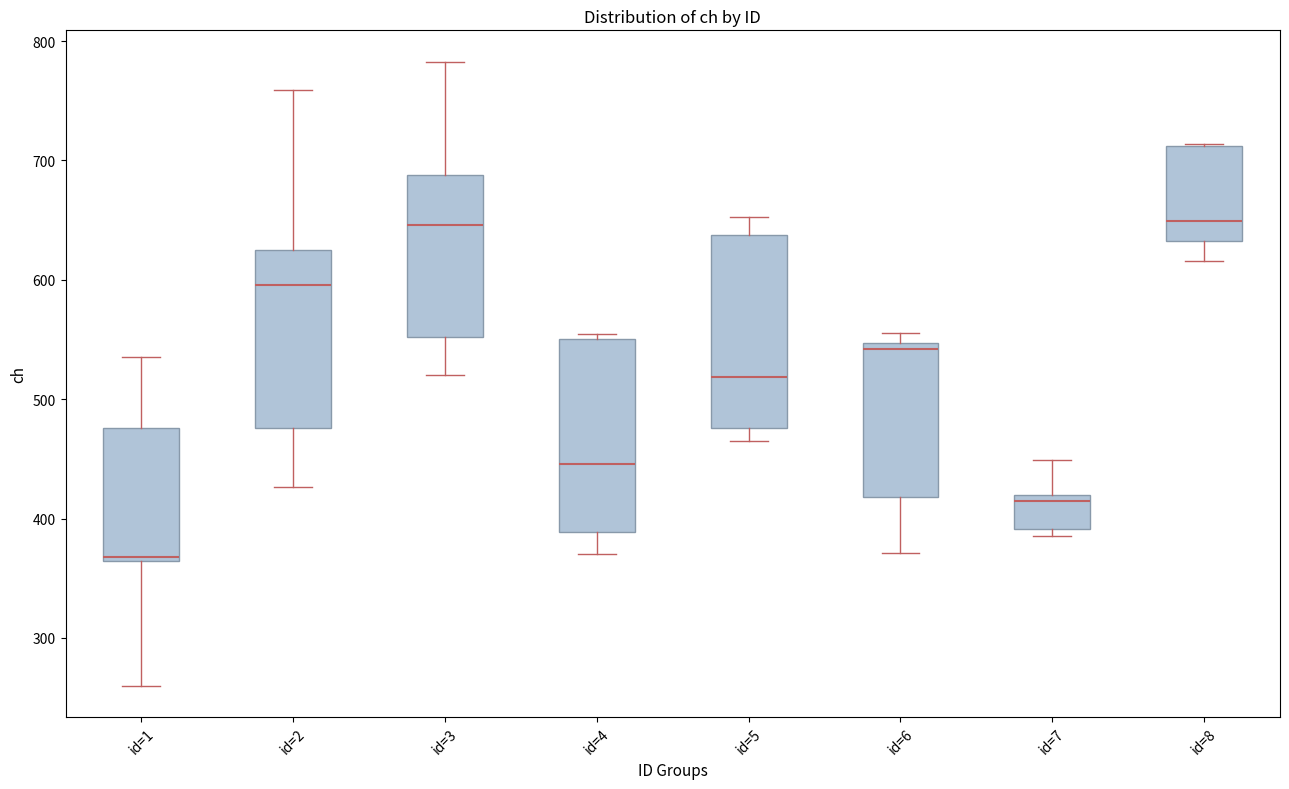

Where is the upper edge of the box for id=7 on the y-axis? The values are not printed on the chart, so give them approximately, as read against the axis.

420